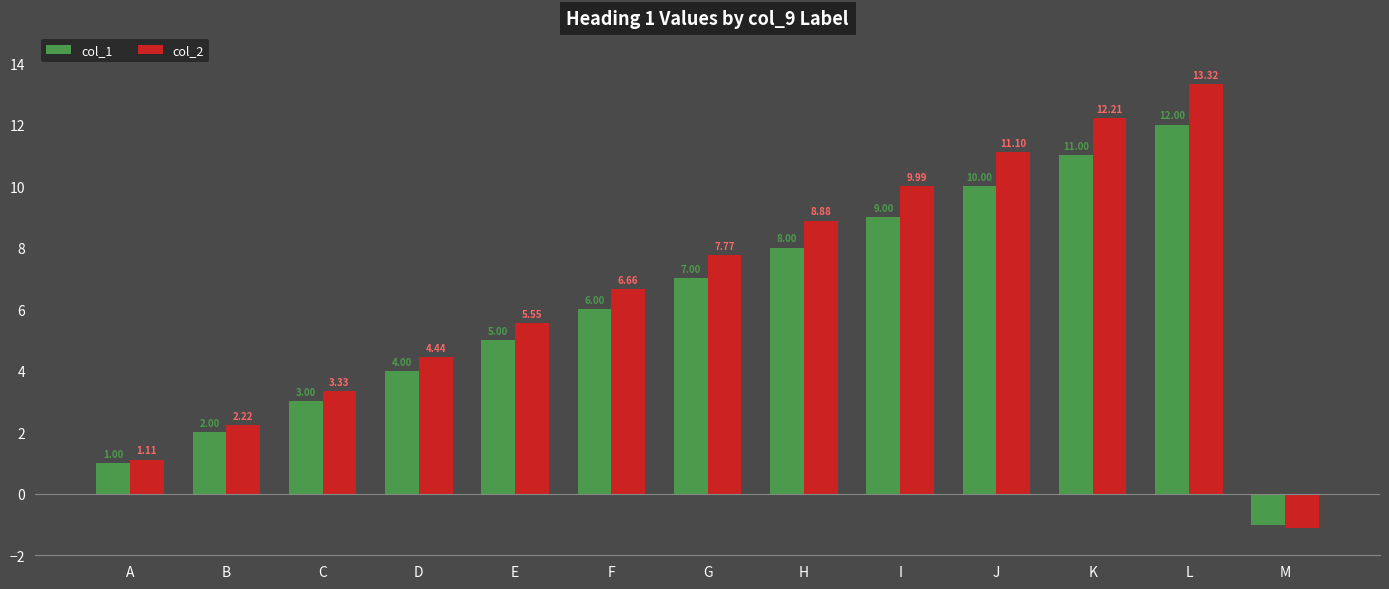

At which category does the chart reach its peak across all series?

L